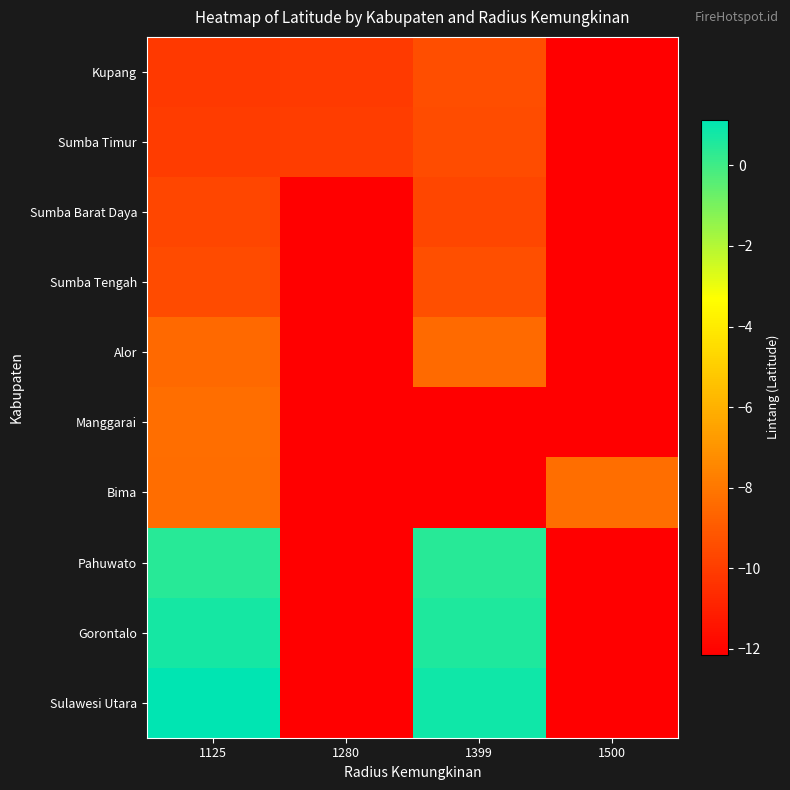

At which category does the chart reach its peak across all series?

1125